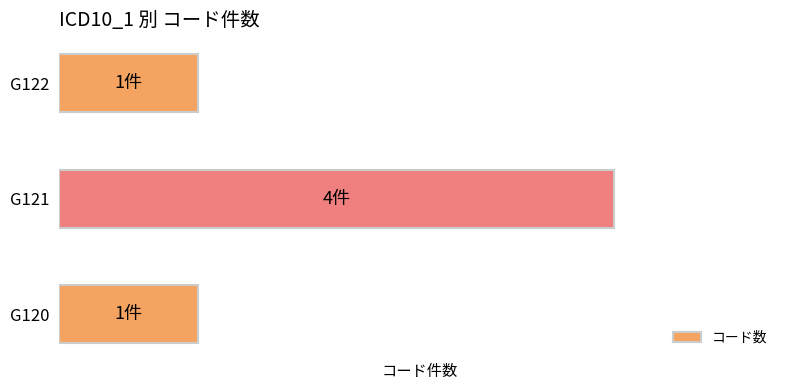

Does the chart contain stacked bars?

No